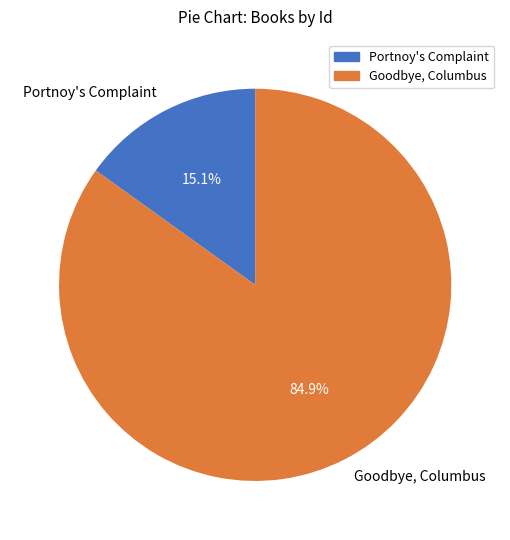

To the nearest percent, what is the combined percentage of Portnoy's Complaint and Goodbye, Columbus?

100%